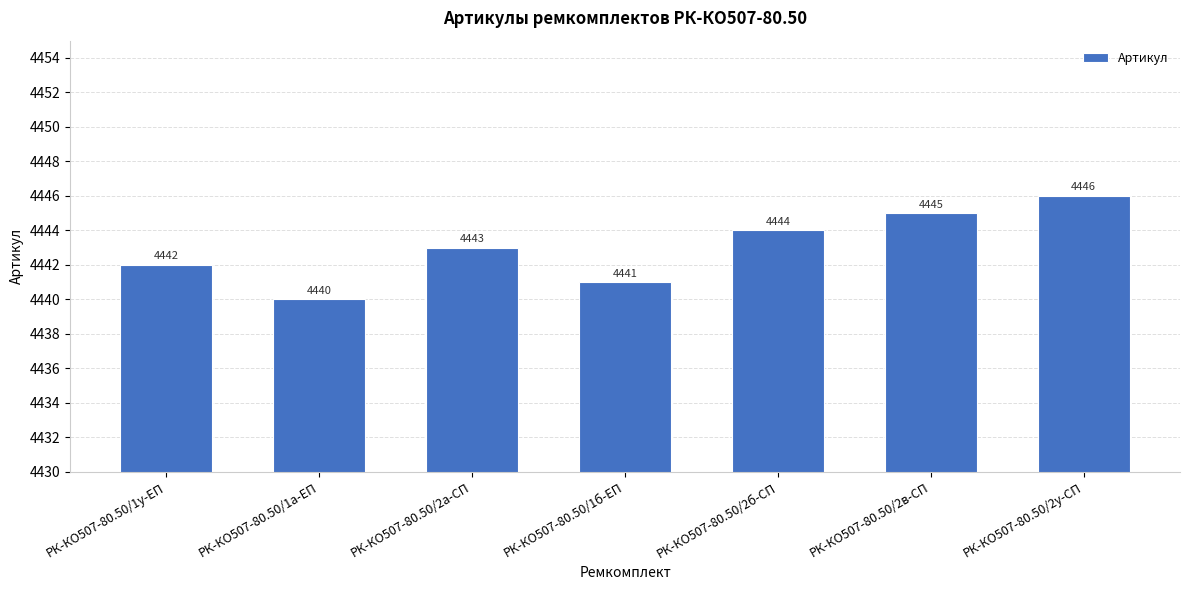

How many distinct data groups are displayed?

1